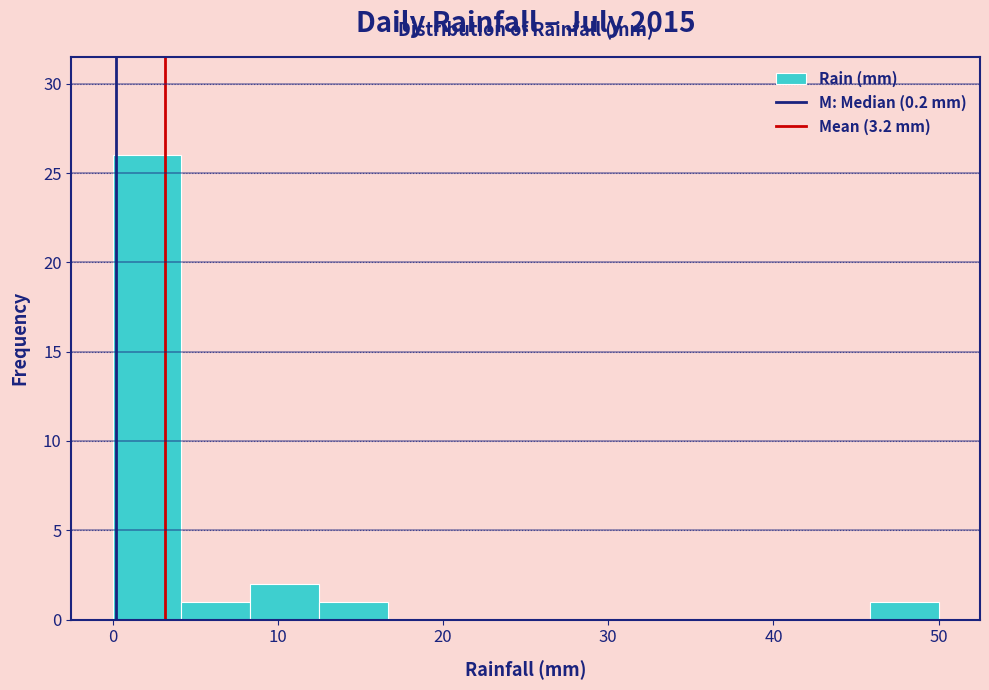

Which range on the x-axis has the tallest bar?

0 to 4